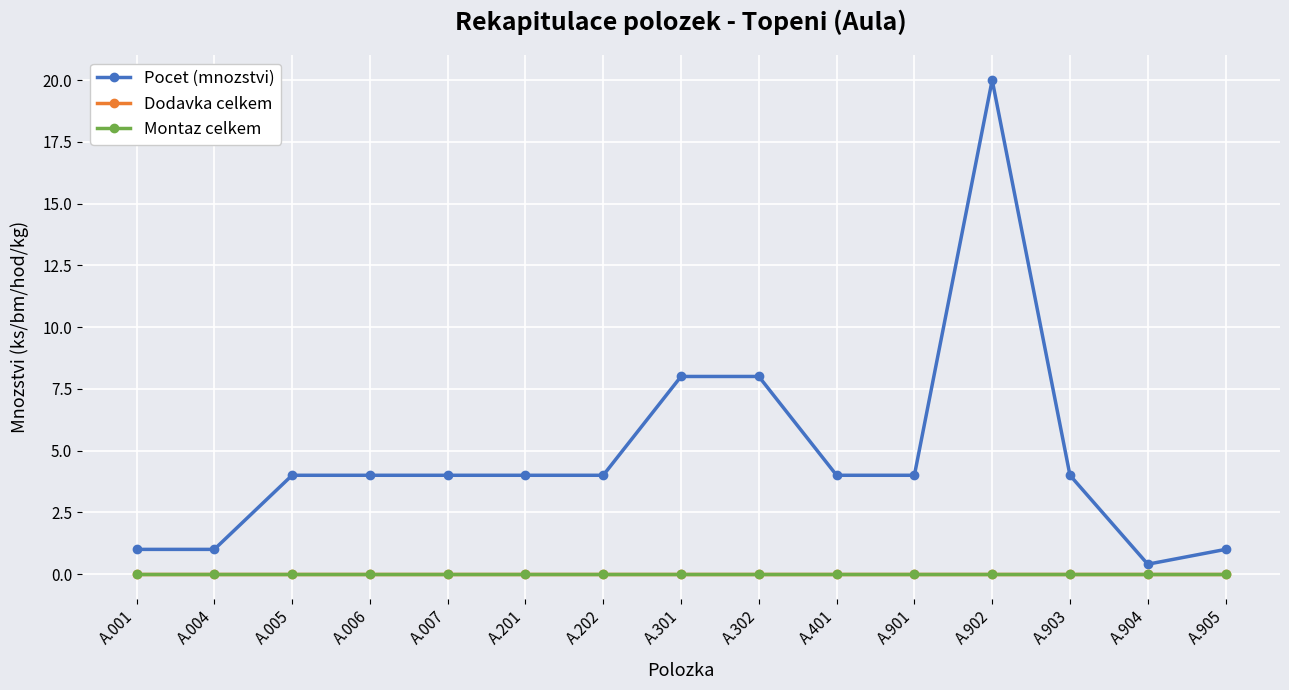

What is the difference between the second highest and second lowest values in the Pocet (mnozstvi) series?

7.0